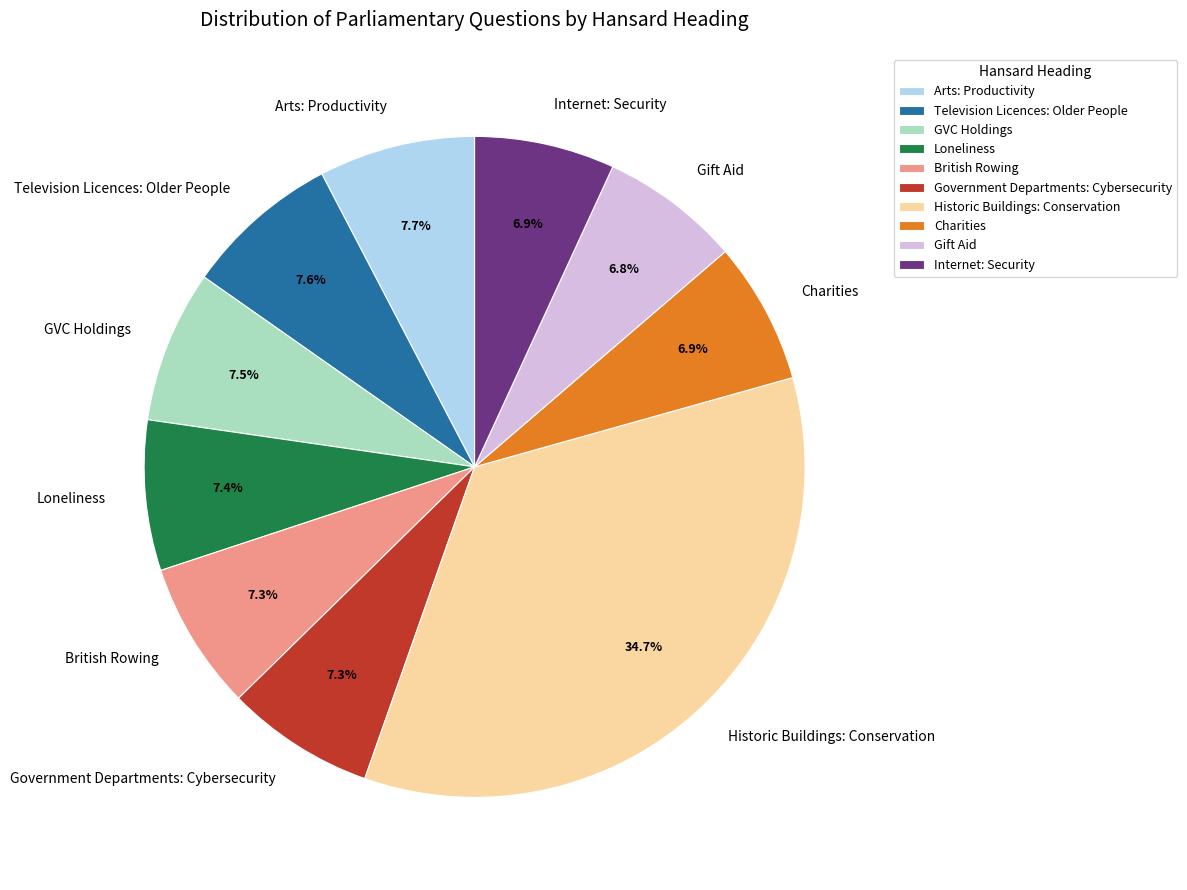

Is Loneliness the majority of the pie?

No